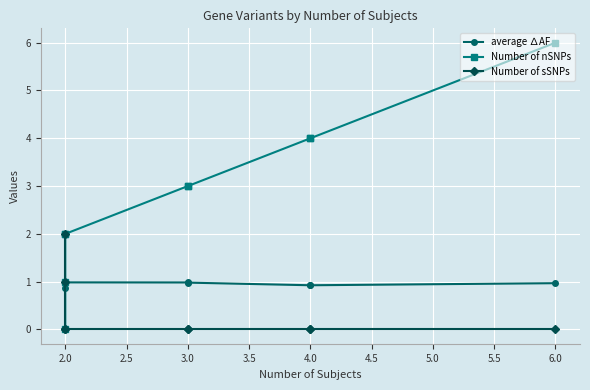

What are all the series names shown in the legend?

average ∆AF, Number of nSNPs, Number of sSNPs